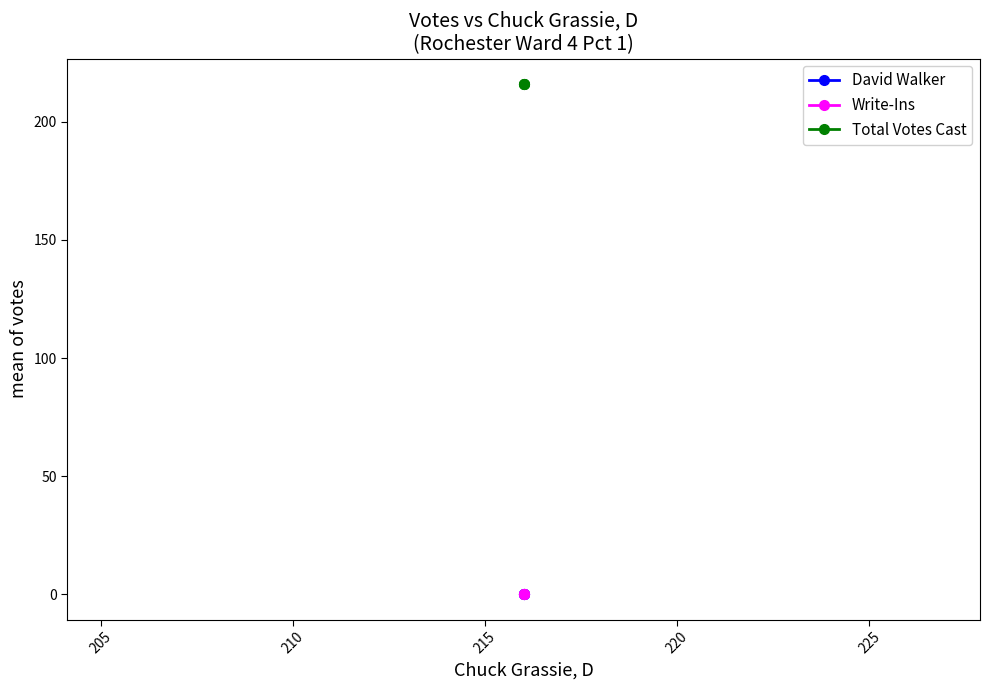

Which series has the largest range (max minus min)?

David Walker